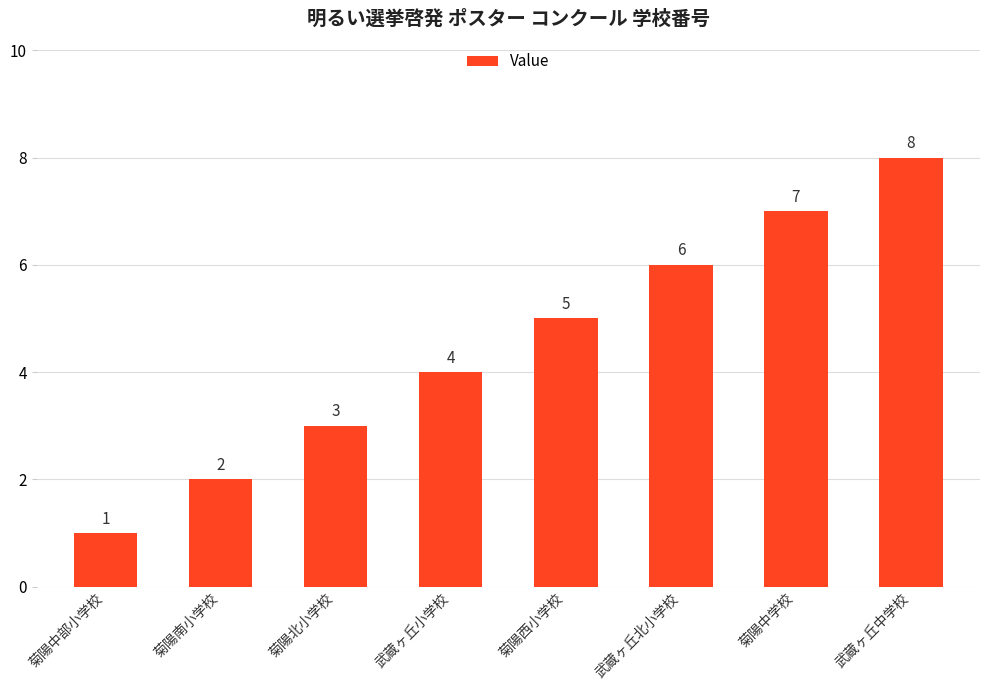

What is the difference between the values at 菊陽中学校 and 菊陽北小学校?

4